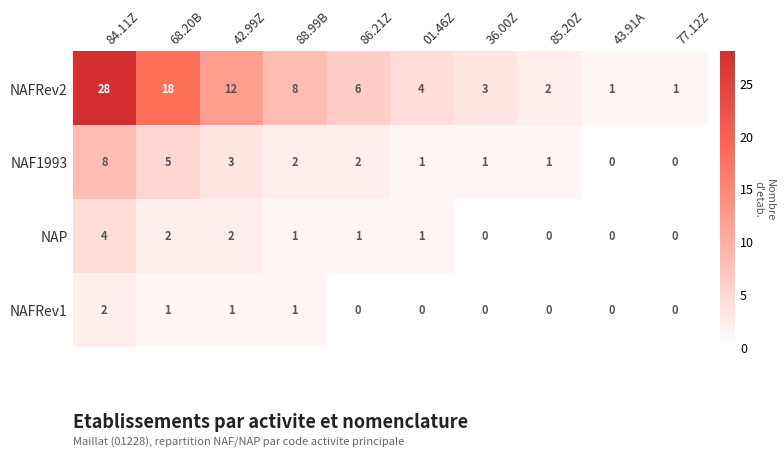

What is the average value of the NAFRev2 series?

8